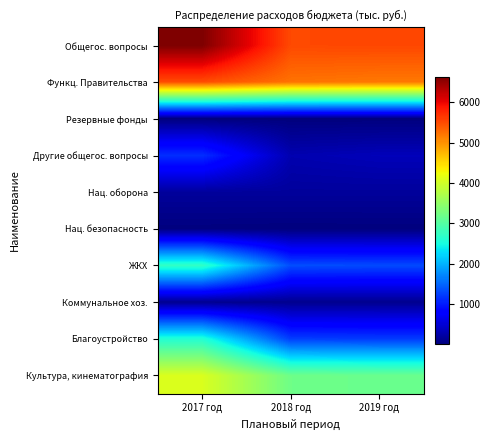

What is the difference between the highest and lowest values at 2018 год?

5517.8